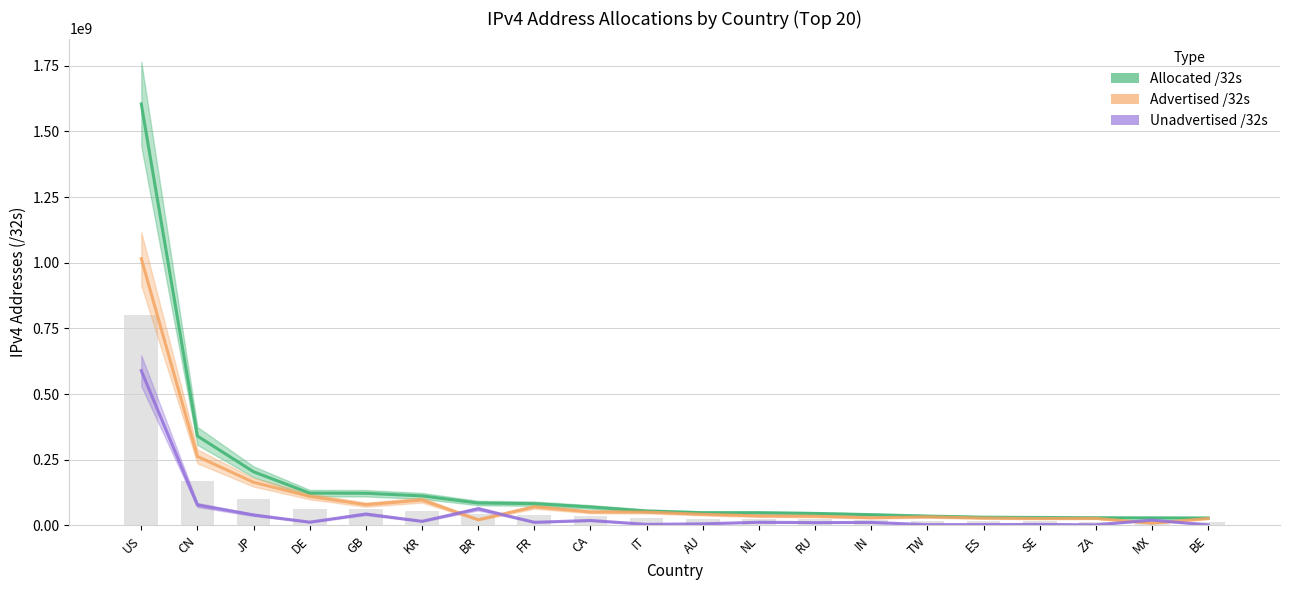

The value of Advertised /32s at RU is 35074816. True or false?

True